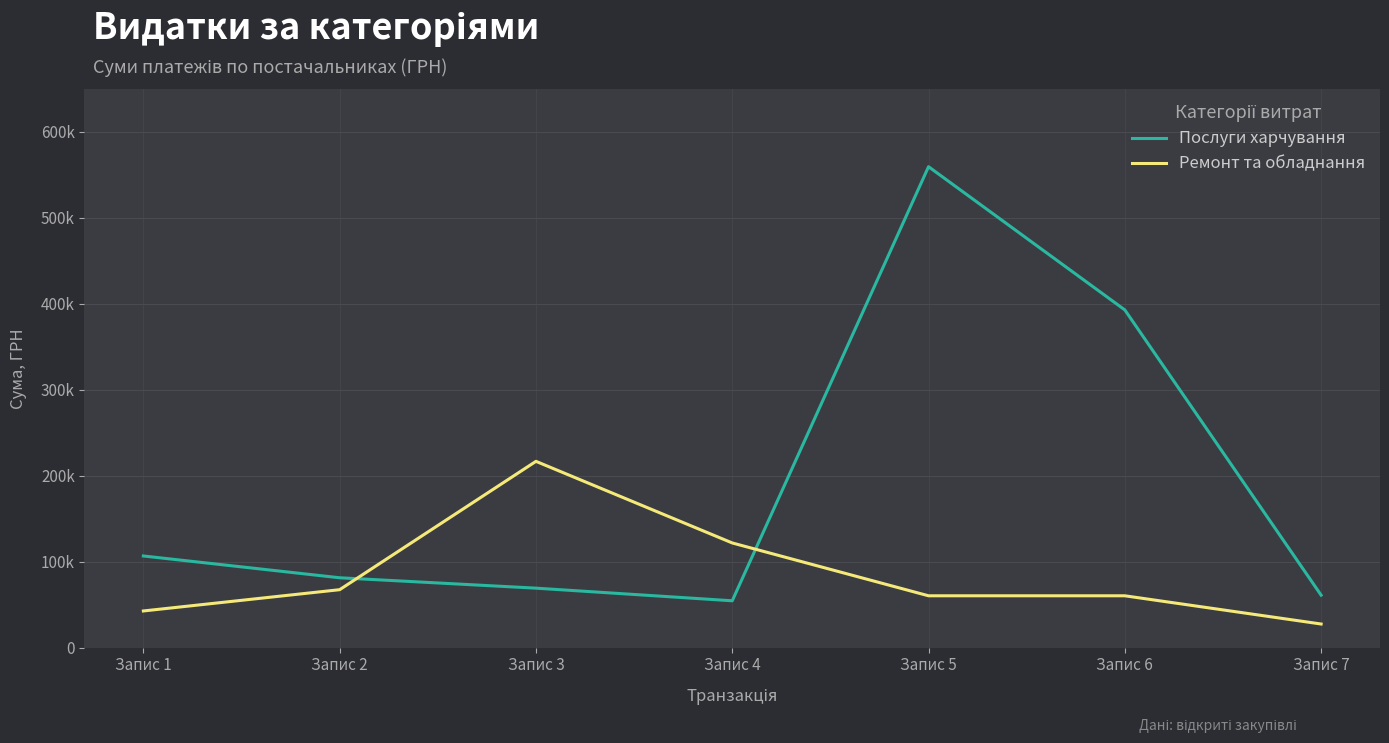

How many interior local valleys does the Послуги харчування series have?

1